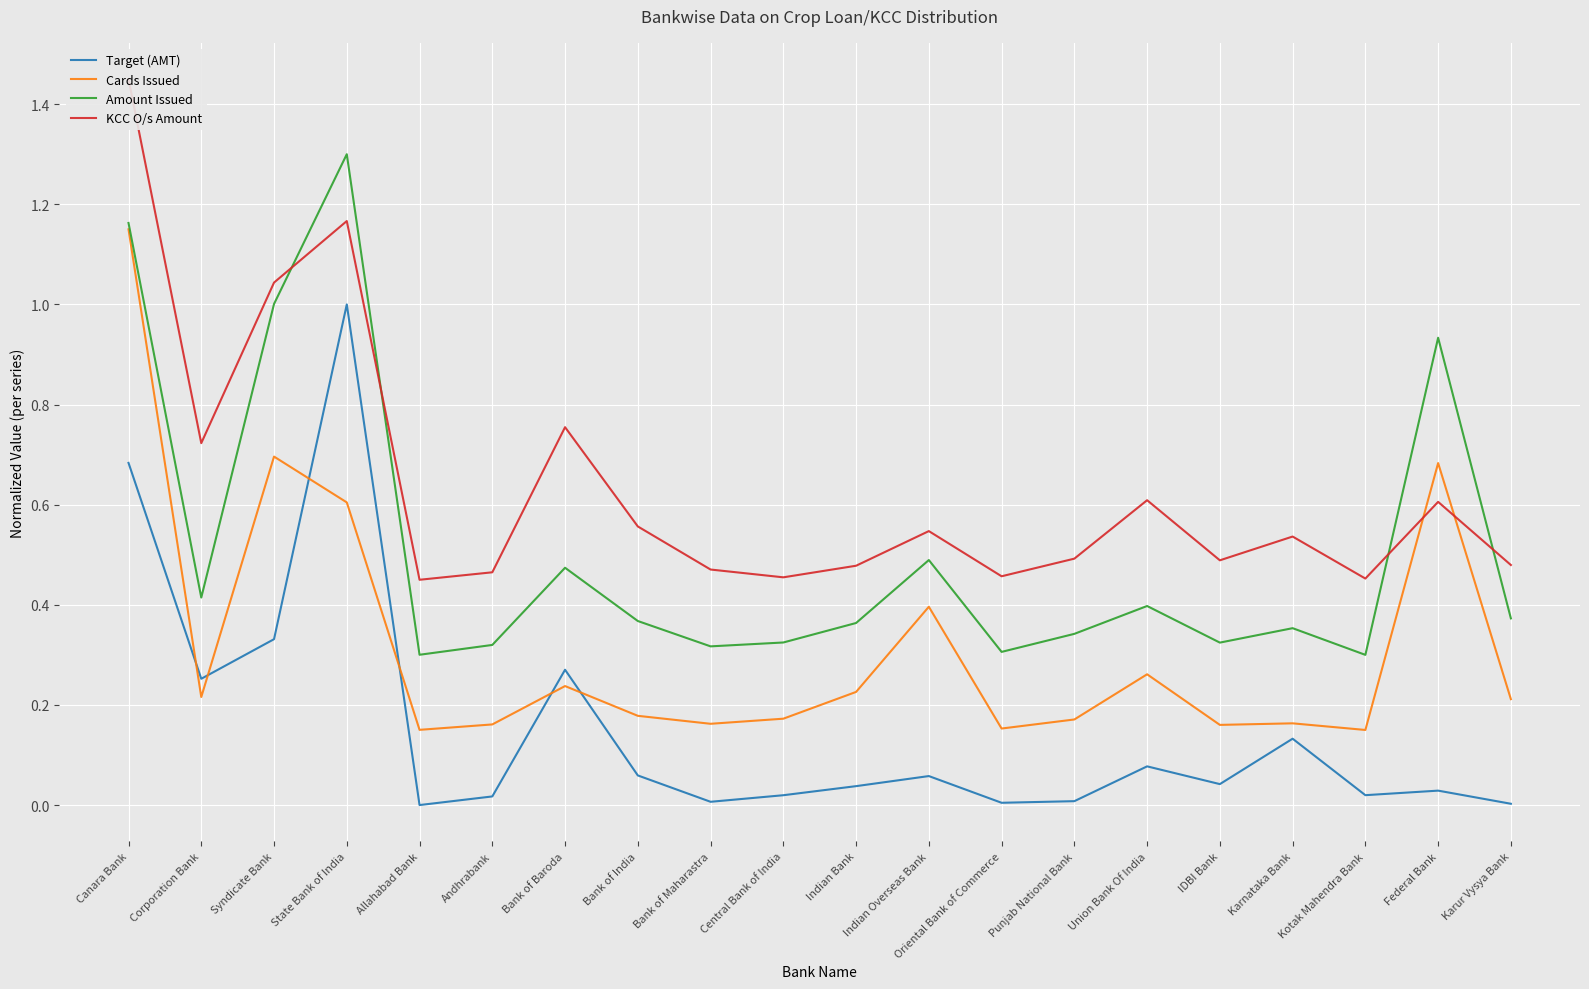

Is this an area chart (filled region under the line)?

No